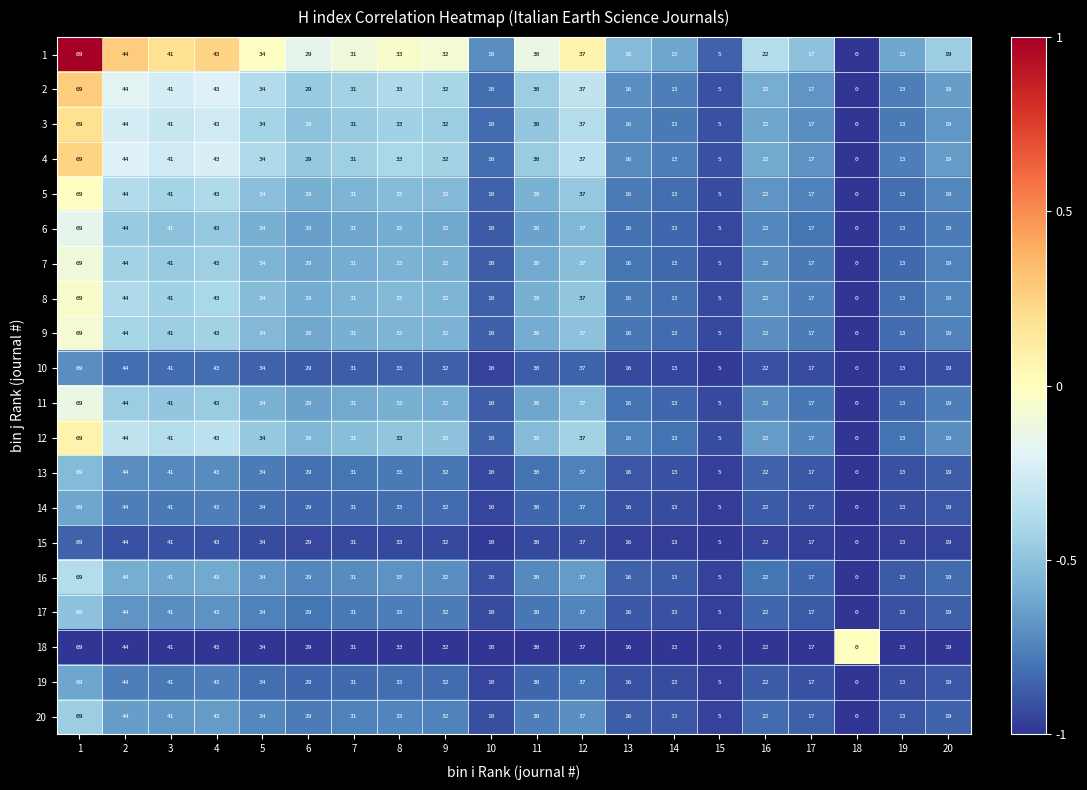

What is the difference between the second highest and second lowest values in the 2 series?

39